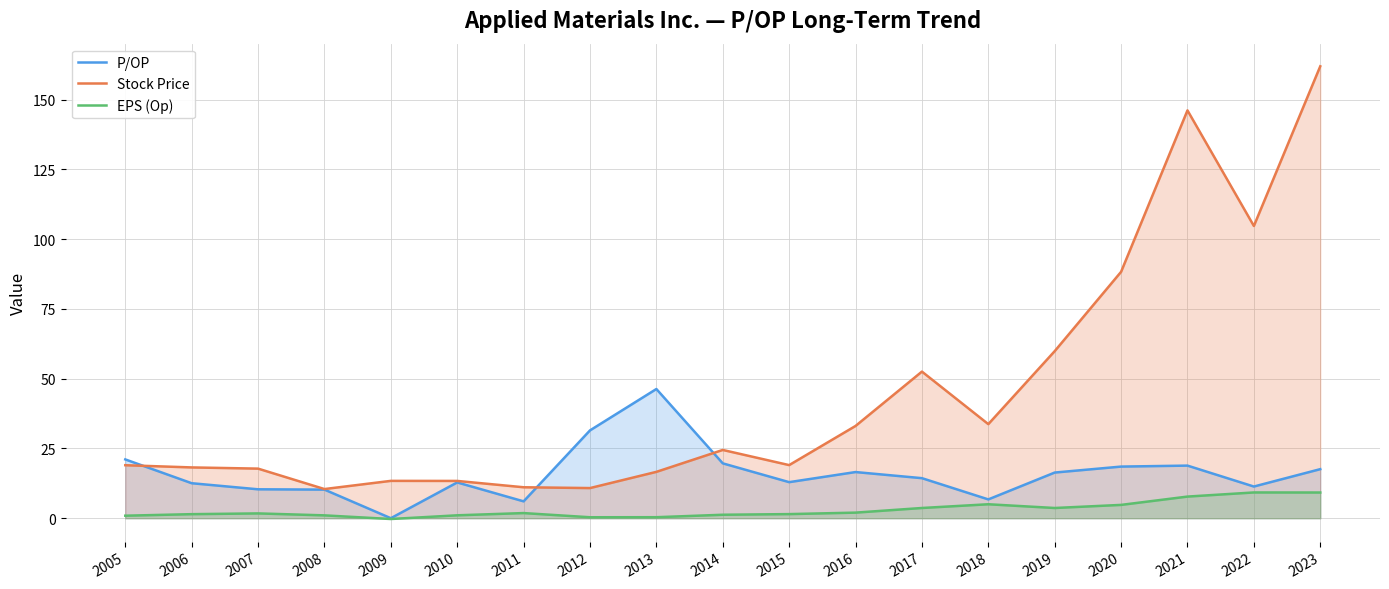

What is the difference between the highest and lowest values at 2018?

28.7